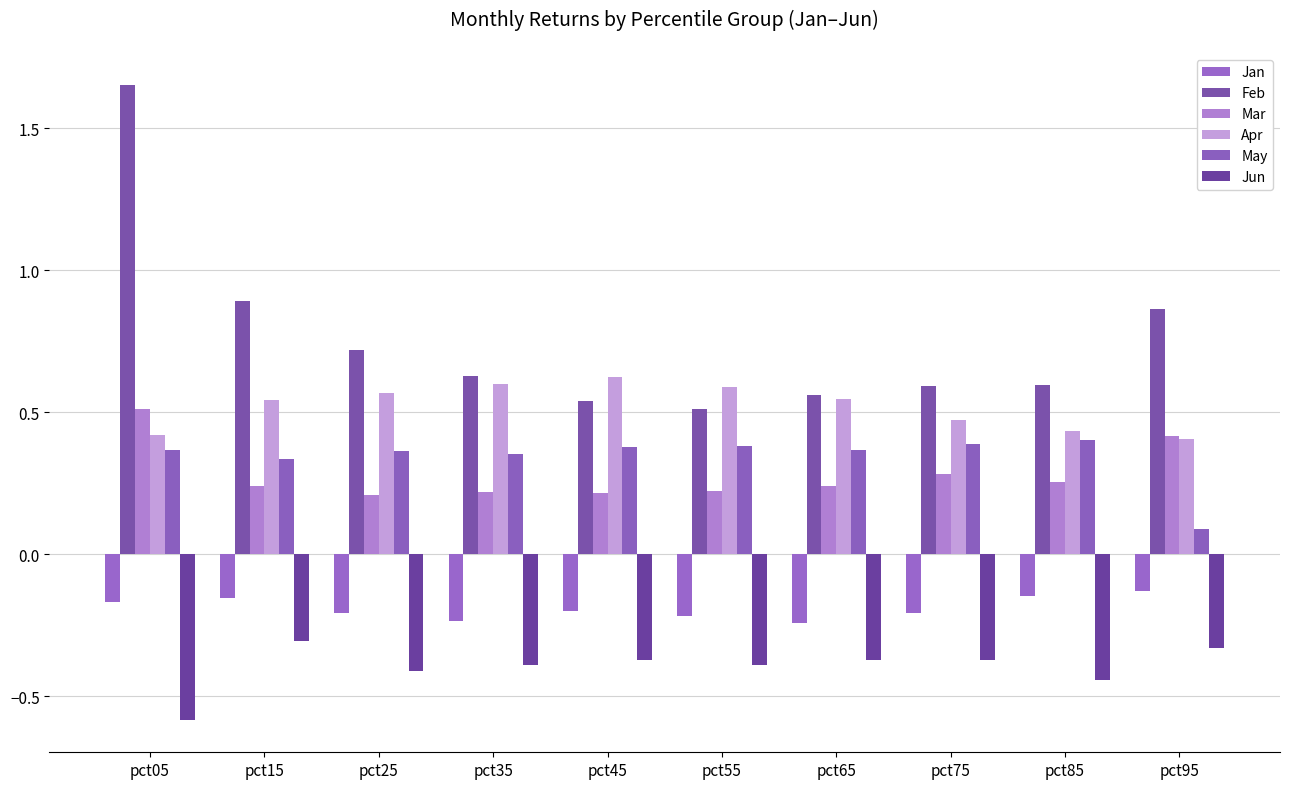

Which series changed the most between pct05 and pct35?

Feb